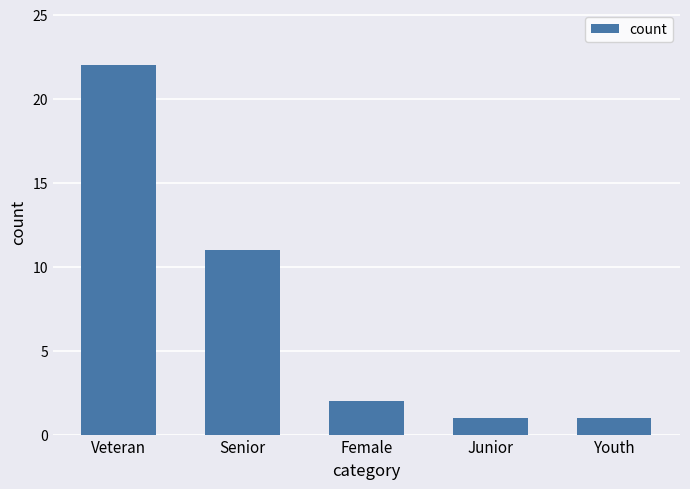

Which has a higher value, Senior or Junior?

Senior